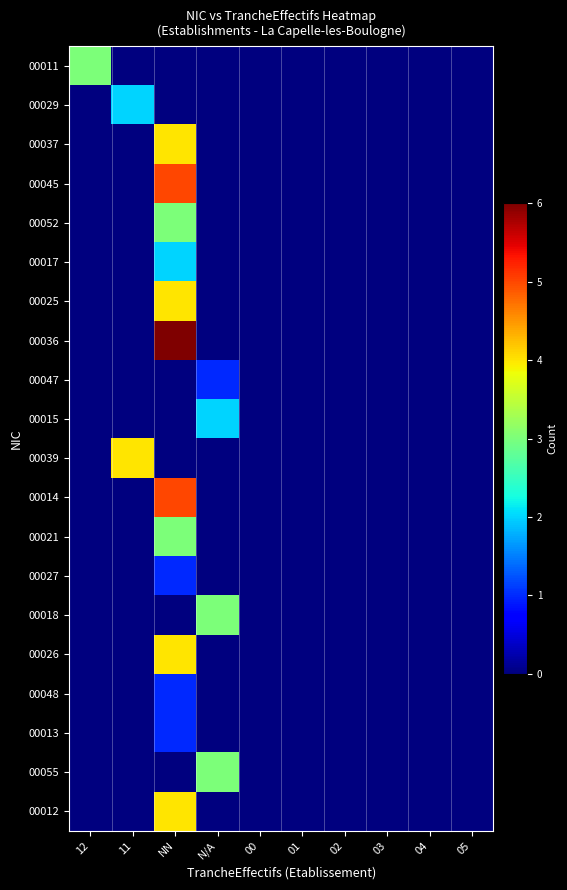

At which category is the sum across all series the highest?

NN